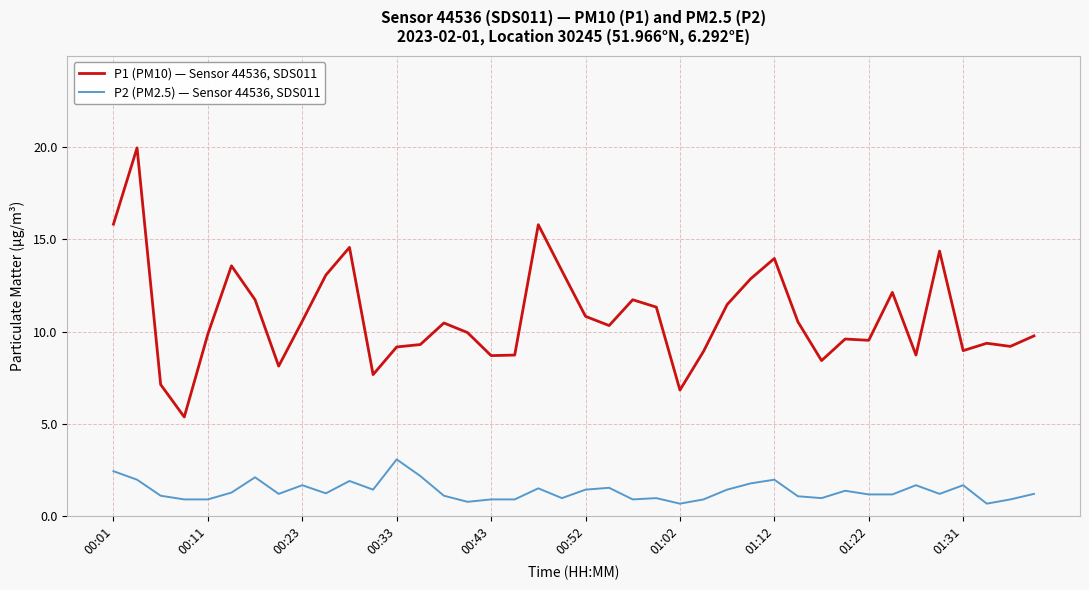

What are all the series names shown in the legend?

P1 (PM10) — Sensor 44536, SDS011, P2 (PM2.5) — Sensor 44536, SDS011